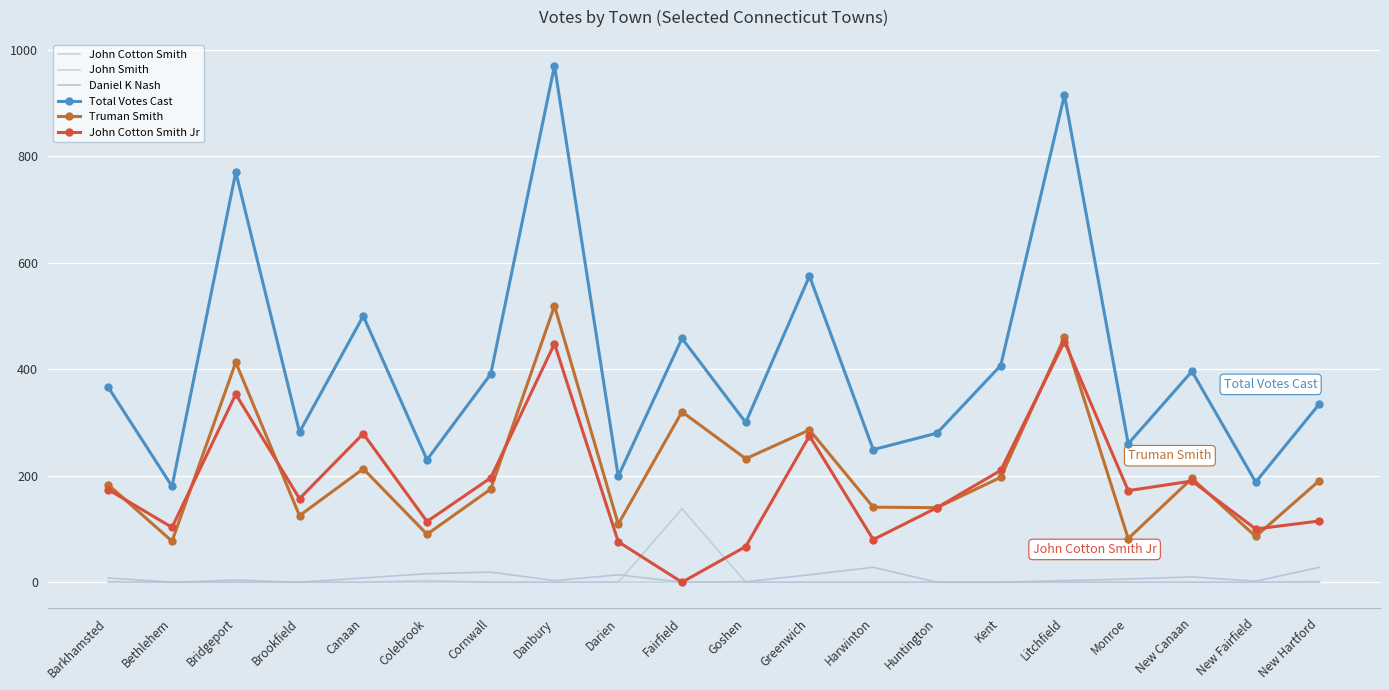

Reading left to right, transcribe all the data shown in this chart.

John Cotton Smith: Barkhamsted=0	Bethlehem=0	Bridgeport=0	Brookfield=0	Canaan=0	Colebrook=3	Cornwall=0	Danbury=0	Darien=0	Fairfield=138	Goshen=0	Greenwich=0	Harwinton=0	Huntington=0	Kent=0	Litchfield=0	Monroe=0	New Canaan=0	New Fairfield=0	New Hartford=1
John Smith: Barkhamsted=1	Bethlehem=0	Bridgeport=0	Brookfield=0	Canaan=0	Colebrook=0	Cornwall=0	Danbury=0	Darien=0	Fairfield=0	Goshen=0	Greenwich=0	Harwinton=0	Huntington=0	Kent=0	Litchfield=0	Monroe=0	New Canaan=0	New Fairfield=0	New Hartford=0
Daniel K Nash: Barkhamsted=8	Bethlehem=0	Bridgeport=4	Brookfield=0	Canaan=8	Colebrook=16	Cornwall=19	Danbury=3	Darien=14	Fairfield=0	Goshen=1	Greenwich=14	Harwinton=28	Huntington=0	Kent=0	Litchfield=3	Monroe=6	New Canaan=10	New Fairfield=2	New Hartford=28
Total Votes Cast: Barkhamsted=366	Bethlehem=180	Bridgeport=770	Brookfield=282	Canaan=500	Colebrook=230	Cornwall=391	Danbury=970	Darien=199	Fairfield=458	Goshen=300	Greenwich=575	Harwinton=249	Huntington=280	Kent=407	Litchfield=915	Monroe=260	New Canaan=396	New Fairfield=188	New Hartford=335
Truman Smith: Barkhamsted=183	Bethlehem=77	Bridgeport=413	Brookfield=125	Canaan=213	Colebrook=90	Cornwall=175	Danbury=519	Darien=109	Fairfield=320	Goshen=232	Greenwich=286	Harwinton=141	Huntington=140	Kent=197	Litchfield=460	Monroe=82	New Canaan=195	New Fairfield=86	New Hartford=191
John Cotton Smith Jr: Barkhamsted=174	Bethlehem=103	Bridgeport=353	Brookfield=157	Canaan=279	Colebrook=114	Cornwall=196	Danbury=448	Darien=76	Fairfield=0	Goshen=67	Greenwich=275	Harwinton=80	Huntington=140	Kent=210	Litchfield=452	Monroe=172	New Canaan=190	New Fairfield=100	New Hartford=115